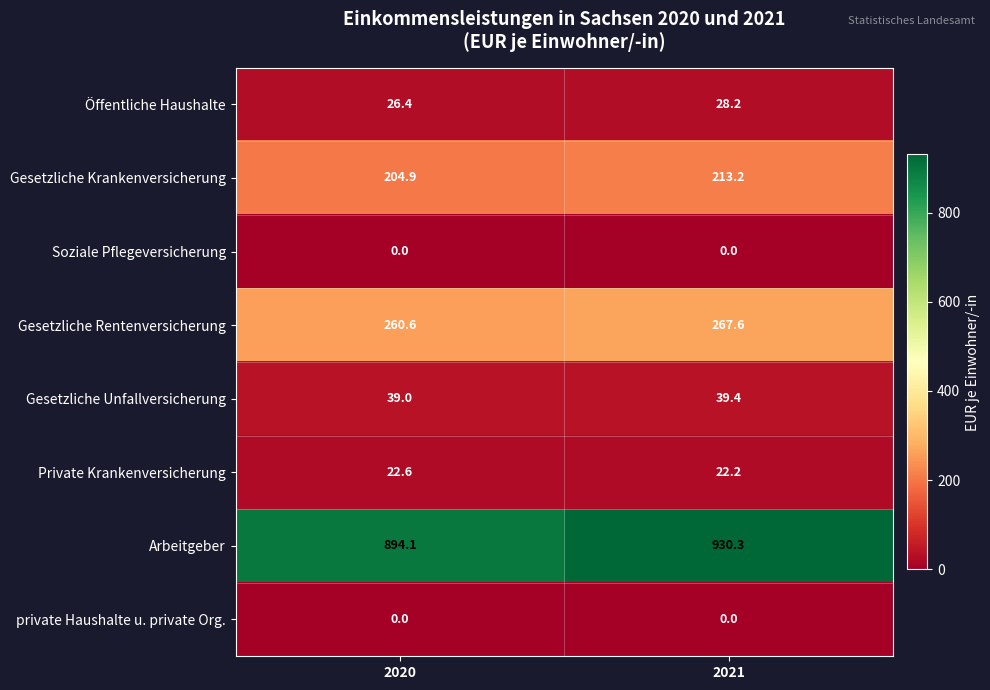

Where does the Arbeitgeber series first go above 930?

2021